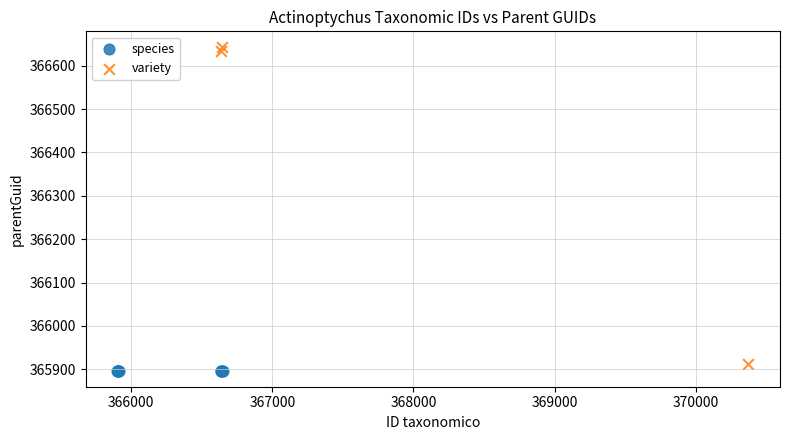

Which series reaches the maximum Y coordinate?

variety